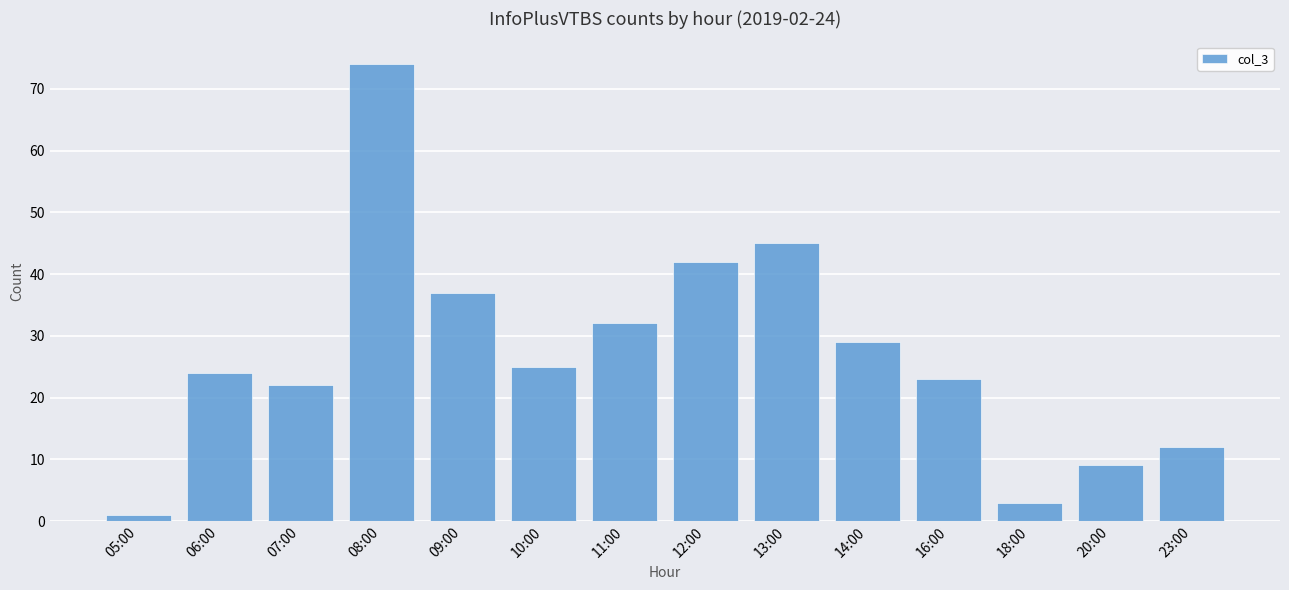

True or false: the data shows 6 at 11:00.

False